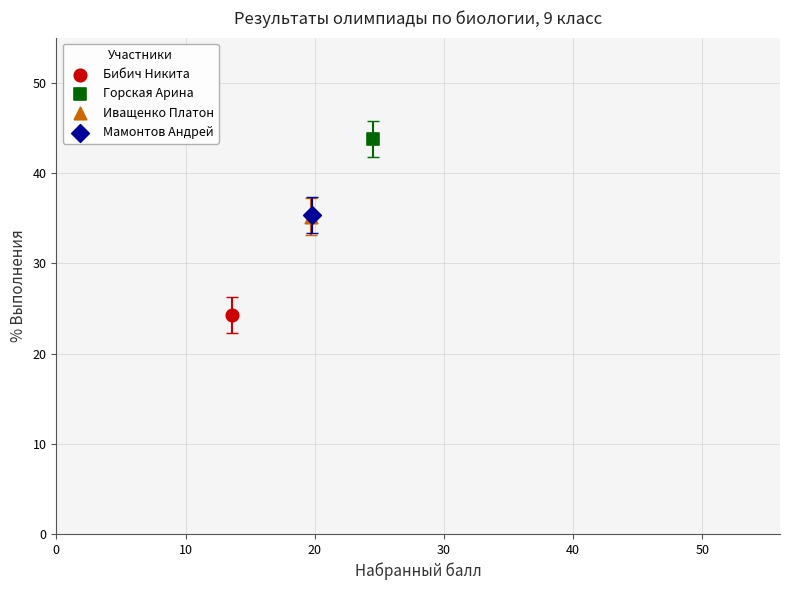

What are all the series names shown in the legend?

Бибич Никита, Горская Арина, Иващенко Платон, Мамонтов Андрей